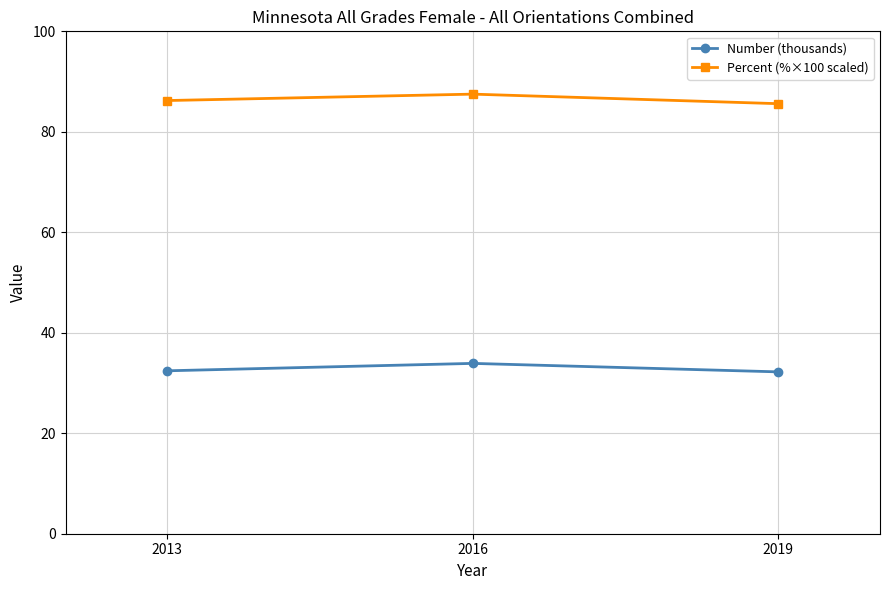

What is the total value across all series at 2013?

118.7